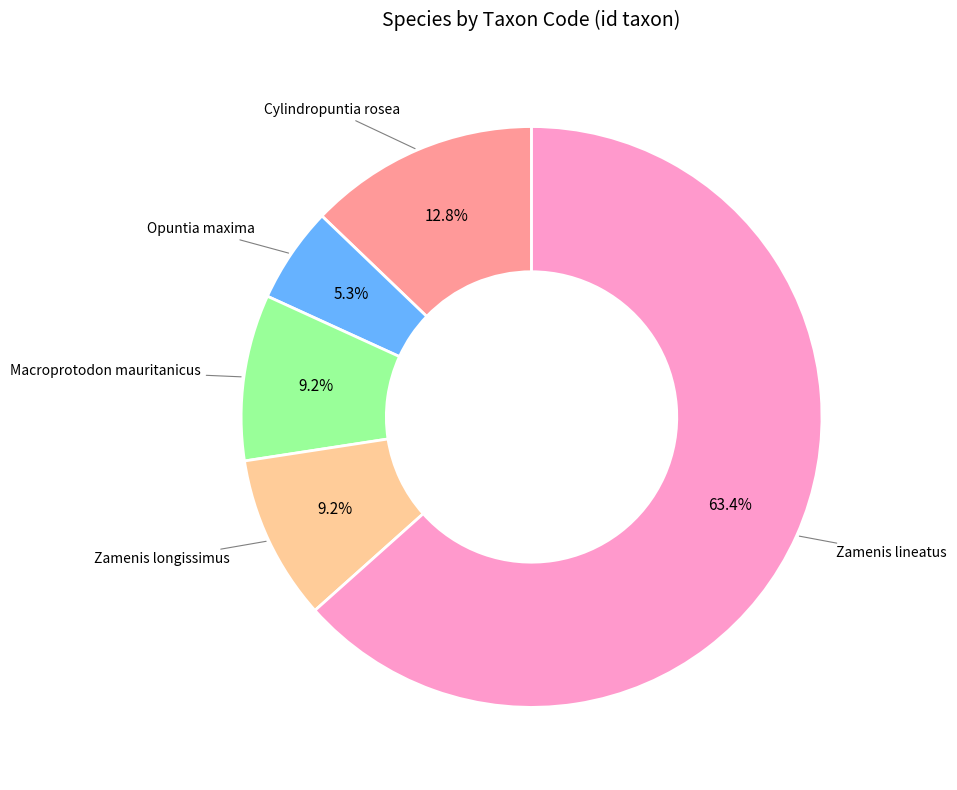

What is the ratio of the value at Cylindropuntia rosea to the value at Zamenis lineatus?

0.2